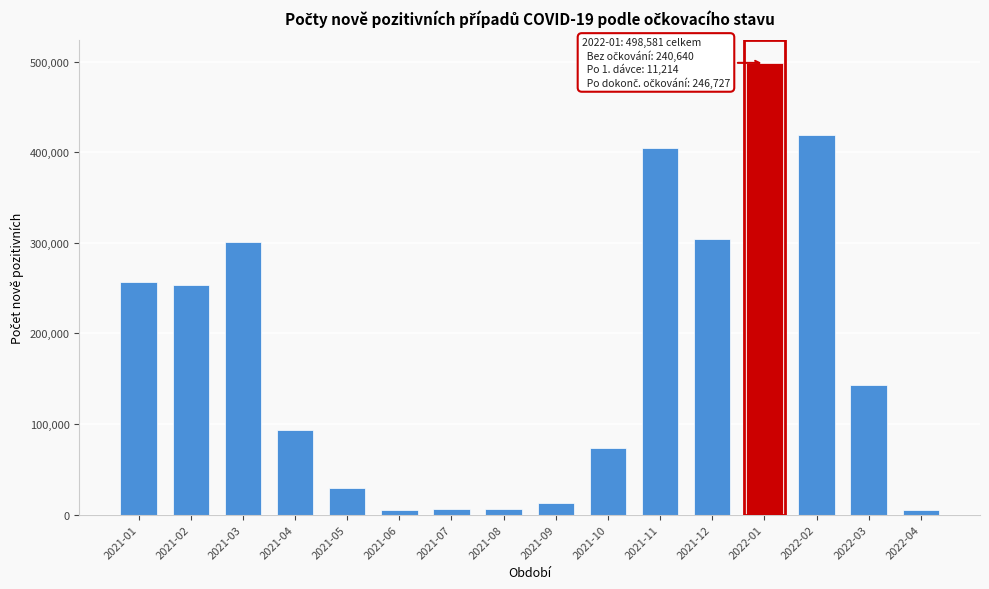

What is the change in value from 2022-02 to 2022-03?

-276840